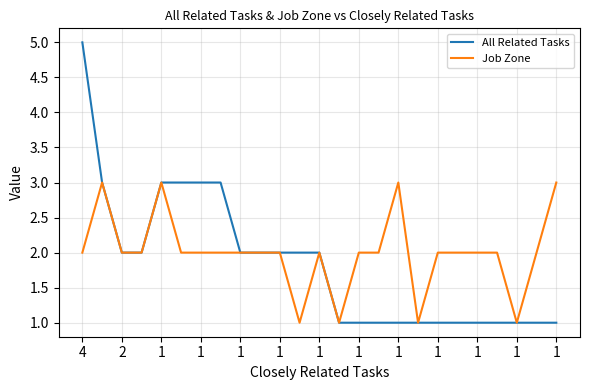

Which series has the widest spread of values?

All Related Tasks